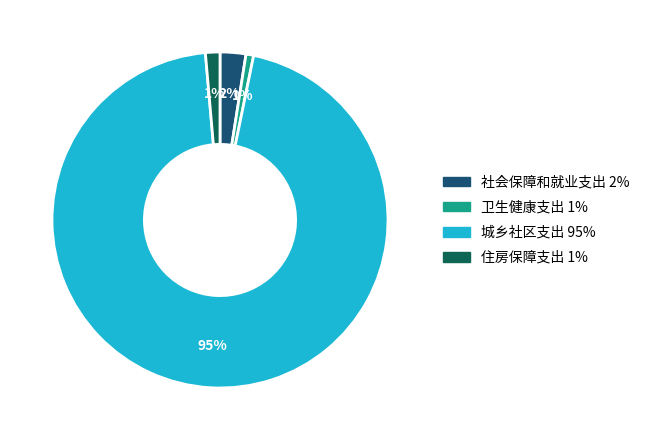

True or false: 卫生健康支出 accounts for 6% of the total.

False